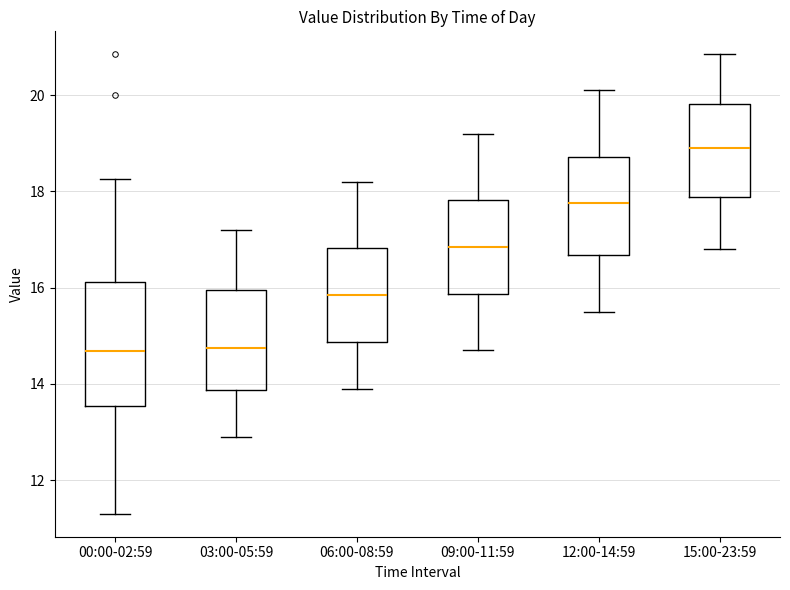

Reading left to right, read every box against the y-axis: the position of its median line, the range the box covers, and the ends of its whiskers. The values are not printed on the chart, so give them approximately, as read against the axis.

00:00-02:59: median 14.6, box 13.6 to 16.2, whiskers 11.4 to 18.2
03:00-05:59: median 14.8, box 13.8 to 16.0, whiskers 13.0 to 17.2
06:00-08:59: median 15.8, box 14.8 to 16.8, whiskers 14.0 to 18.2
09:00-11:59: median 16.8, box 15.8 to 17.8, whiskers 14.8 to 19.2
12:00-14:59: median 17.8, box 16.6 to 18.8, whiskers 15.6 to 20.2
15:00-23:59: median 19.0, box 17.8 to 19.8, whiskers 16.8 to 20.8